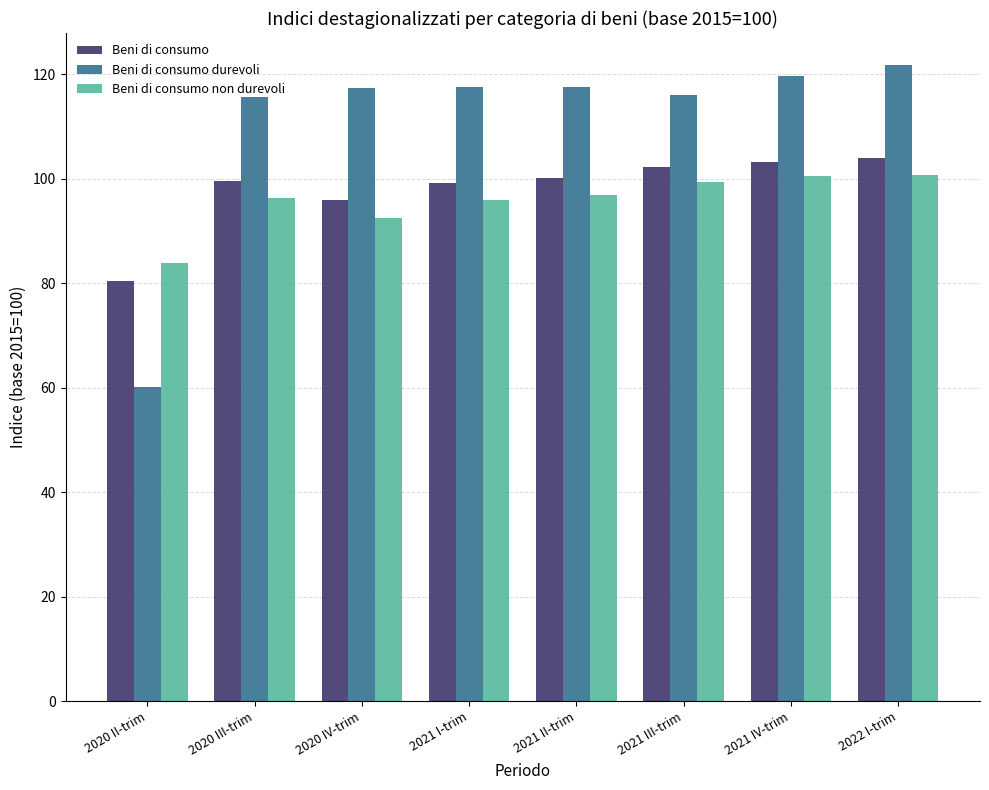

What is the approximate value of Beni di consumo non durevoli at 2021 III-trim?

99.3